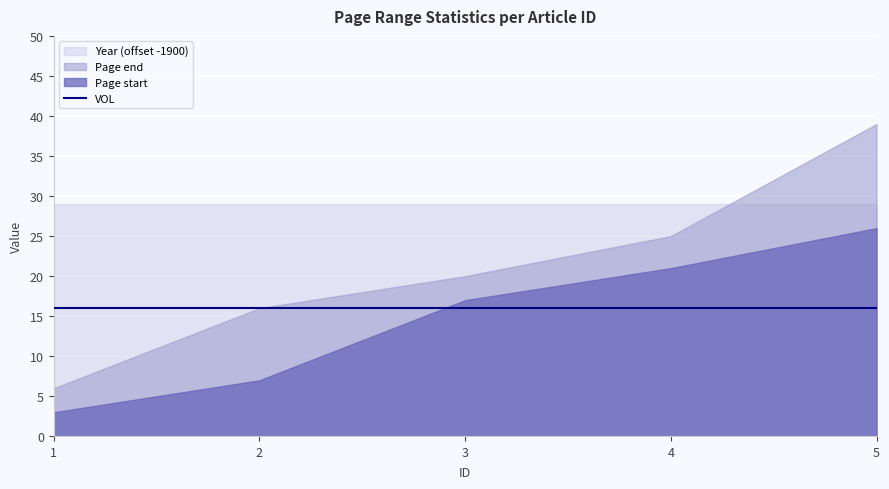

Where is Year nearest to the value 1929?

1